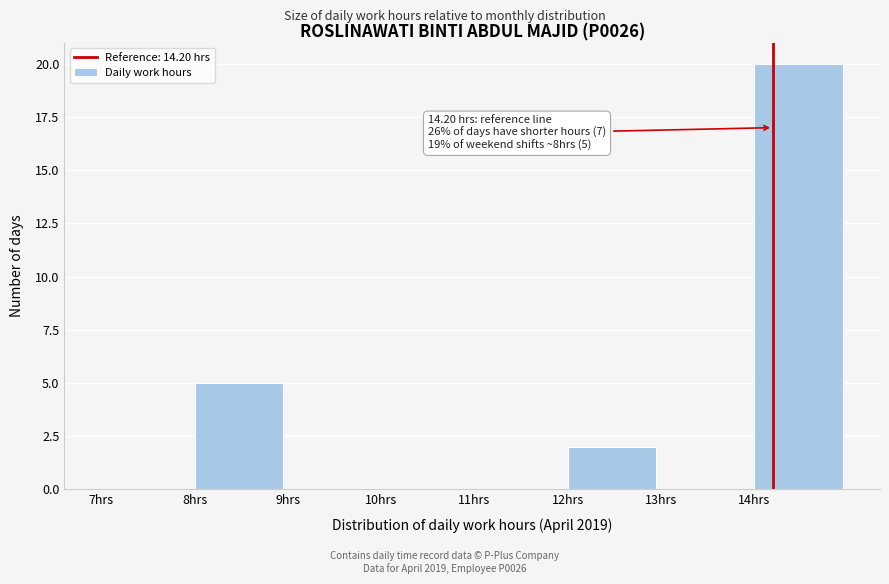

Over which range of the x-axis is the bar tallest?

14 to 15